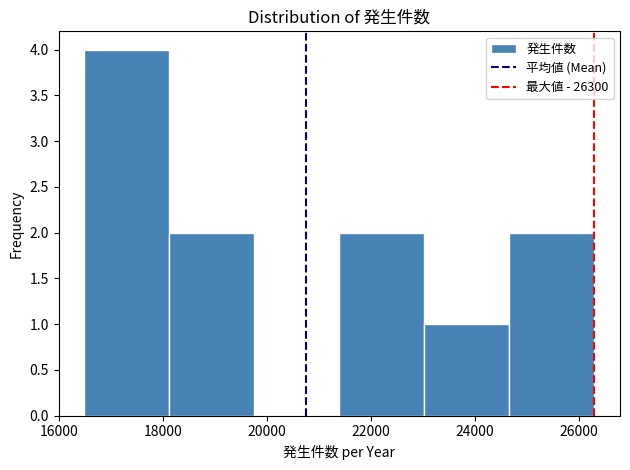

Reading left to right, list every bar in this chart as the range it spans on the x-axis followed by its height. Neither the bar edges nor the heights are printed on the chart, so give them approximately, as read against the axes.

16400 to 18200: 4
18200 to 19800: 2
19800 to 21400: 0
21400 to 23000: 2
23000 to 24600: 1
24600 to 26400: 2